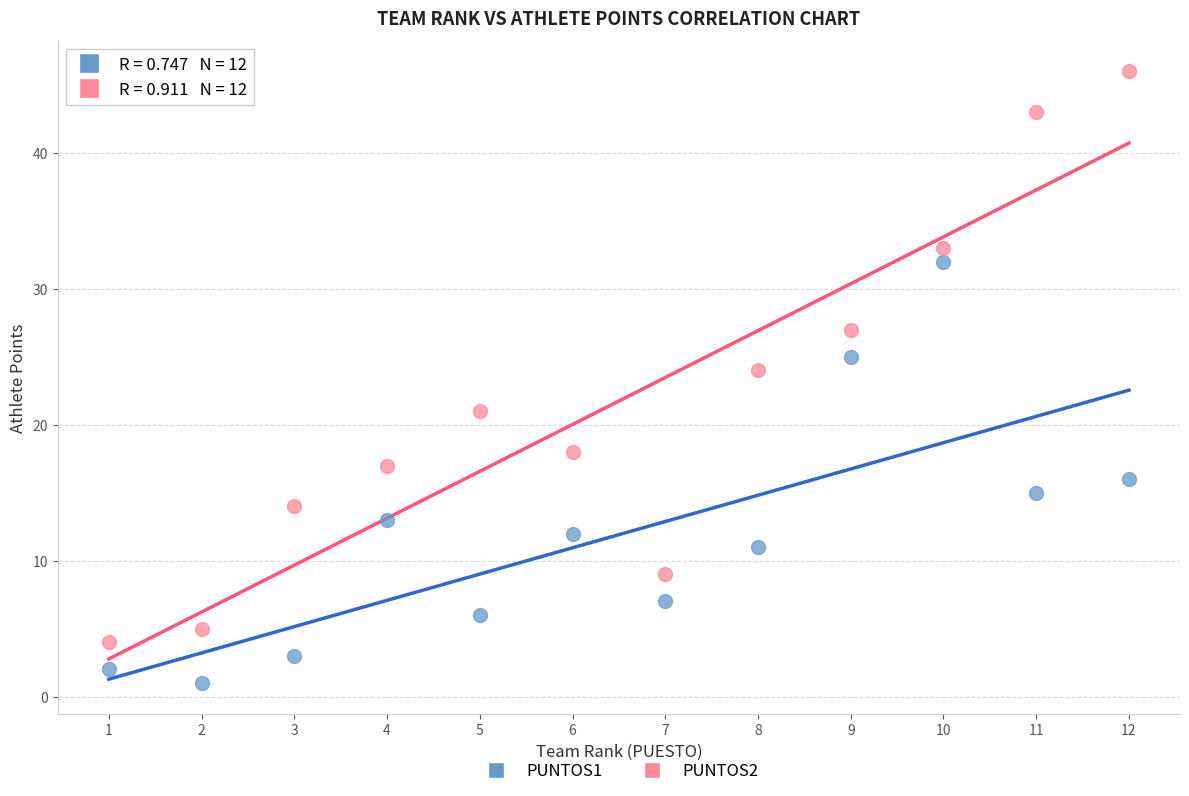

Across all data points, what is the range of X values (max minus min)?

11